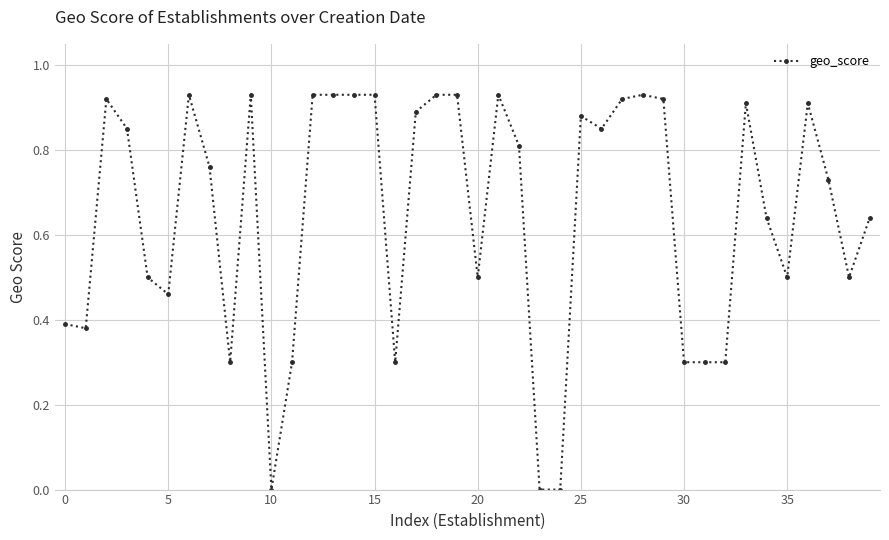

Count the number of data series in this chart.

1